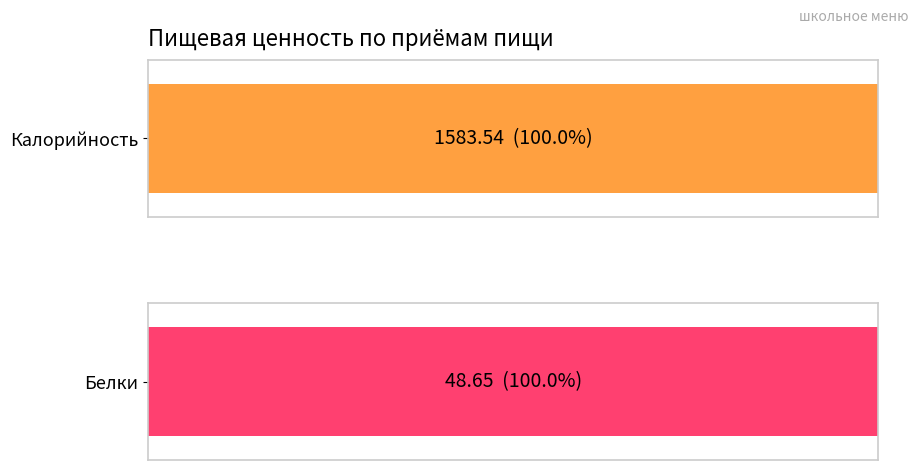

Which series has the largest range (max minus min)?

Калорийность